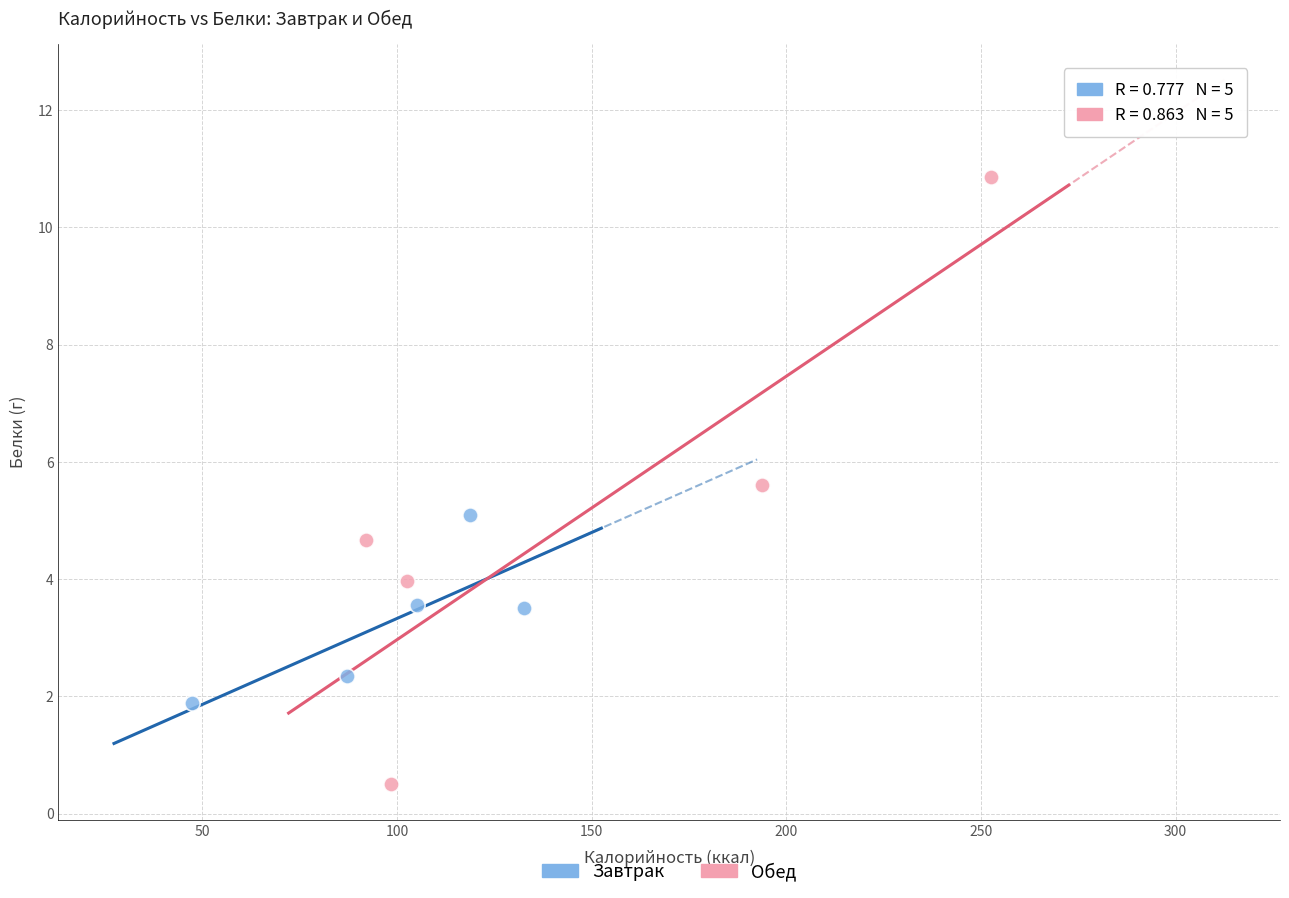

Which series contains the highest Y value?

Обед